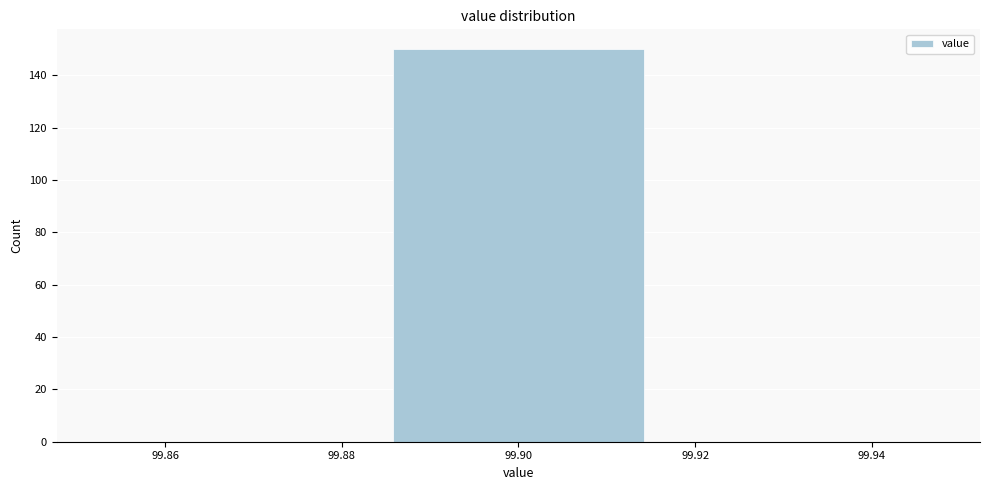

Reading left to right, transcribe this chart: for each bar, give the range it covers on the x-axis and its height. Neither the bar edges nor the heights are printed on the chart, so give them approximately, as read against the axes.

99.850 to 99.884: 0
99.884 to 99.916: 150
99.916 to 99.950: 0